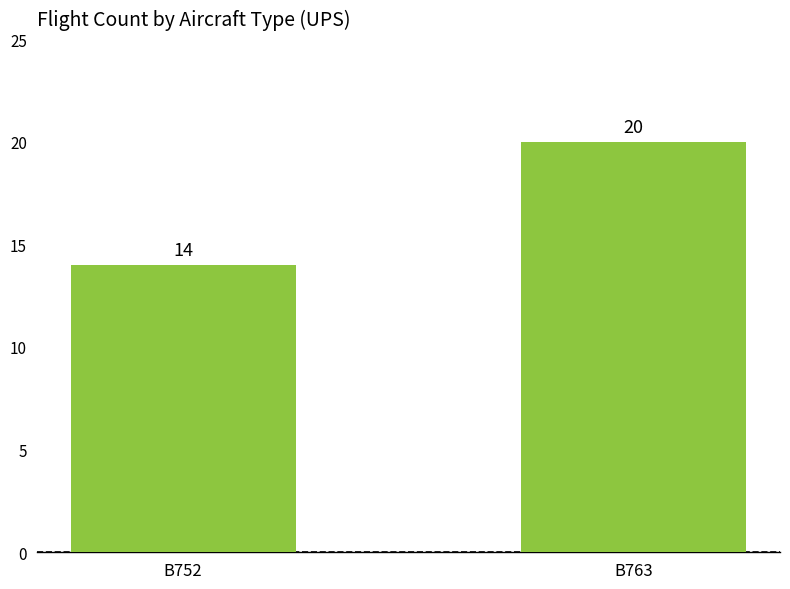

At which label is the value closest to 17?

B752